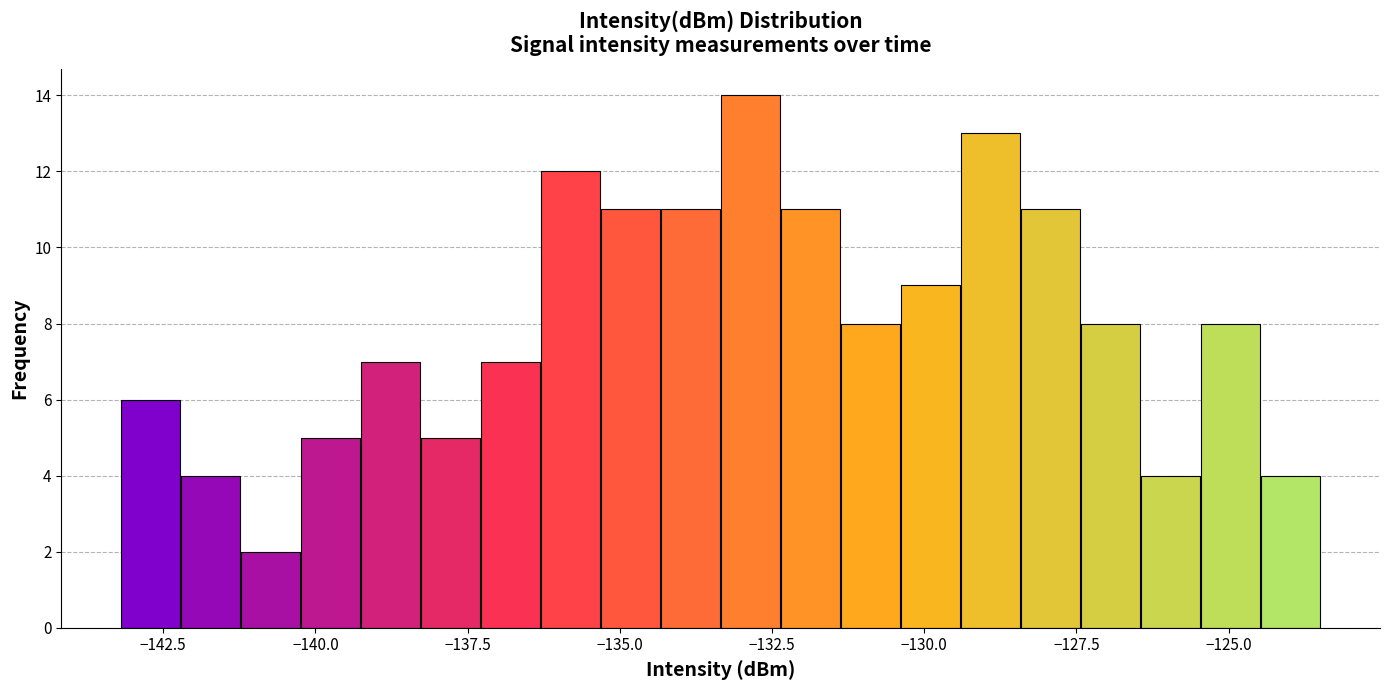

Around what value on the x-axis is the tallest bar? Give the approximate position of its centre, as read against the axis.

-133.0